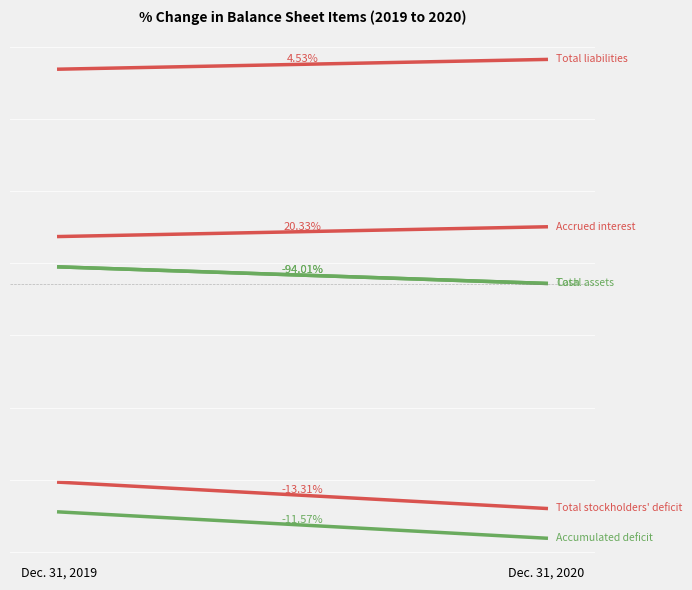

What is the minimum value for Accumulated deficit?

-426697